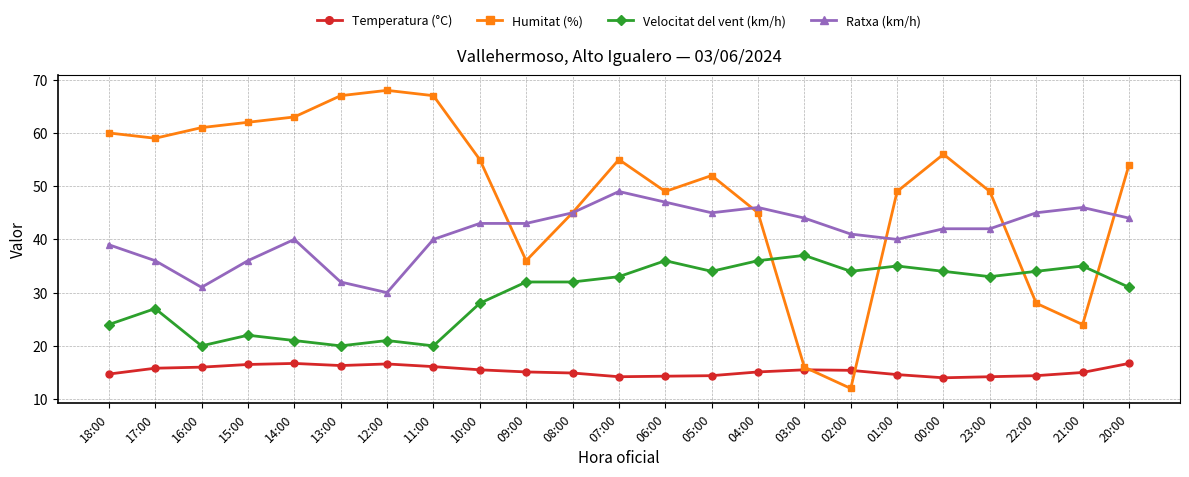

Is it true that Temperatura (°C) equals 19.7 at 05:00?

False